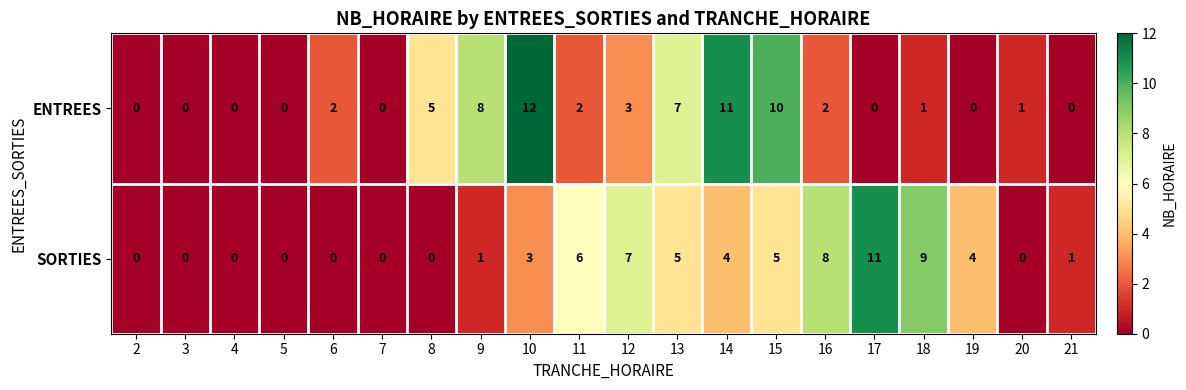

How many values in SORTIES are above zero?

12